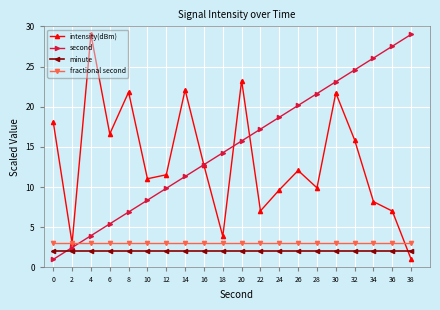

What is the difference between the second values at 4 and 16?

8.8